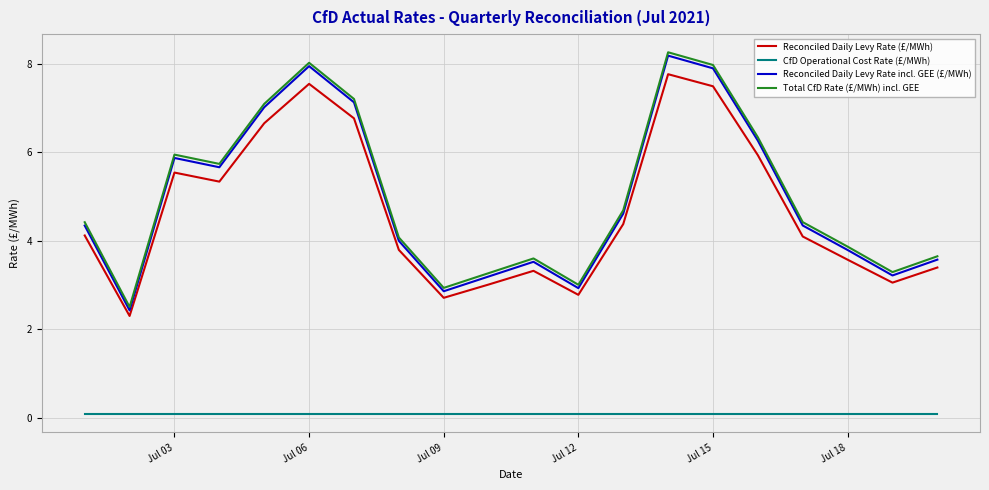

What are all the series names shown in the legend?

Reconciled Daily Levy Rate (£/MWh), CfD Operational Cost Rate (£/MWh), Reconciled Daily Levy Rate incl. GEE (£/MWh), Total CfD Rate (£/MWh) incl. GEE